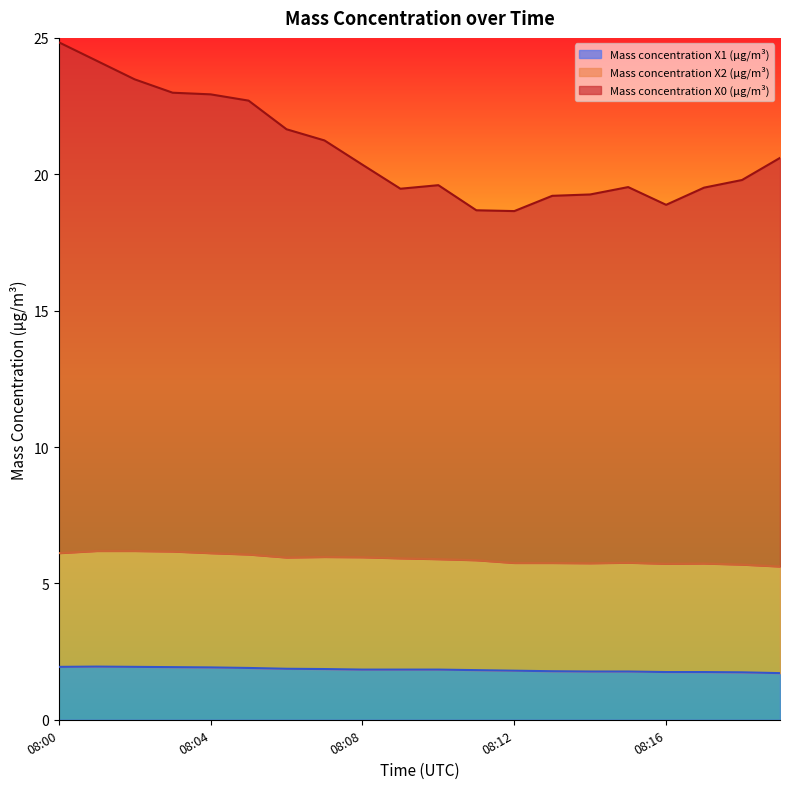

How many interior local peaks does the Mass concentration X1 (μg/m³) series have?

1